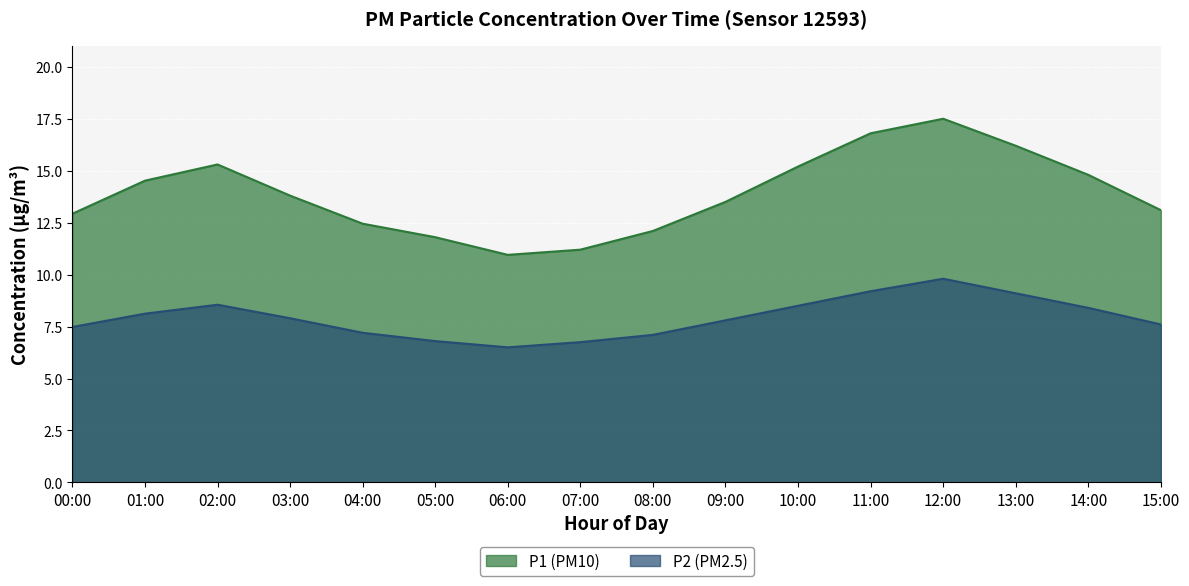

What is the spread (max minus min) of values at 10:00?

6.7